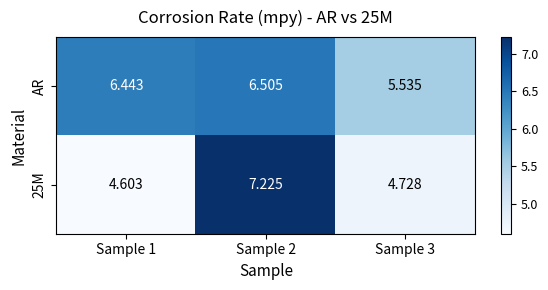

Which series changed the most between Sample 2 and Sample 3?

25M